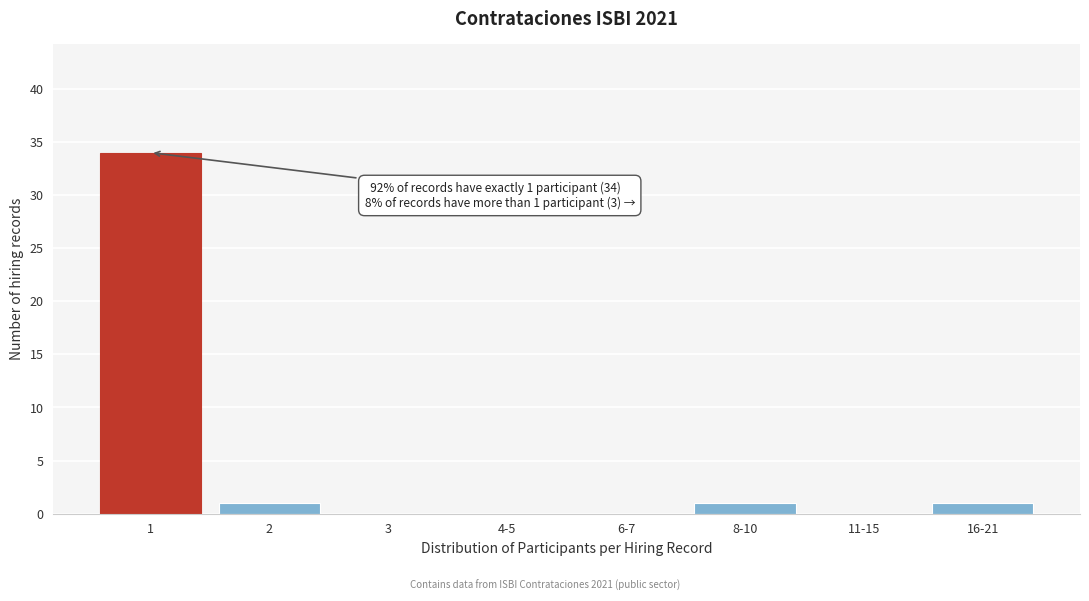

Reading left to right, what are all the values shown in this chart?

1=34	2=1	3=0	4-5=0	6-7=0	8-10=1	11-15=0	16-21=1